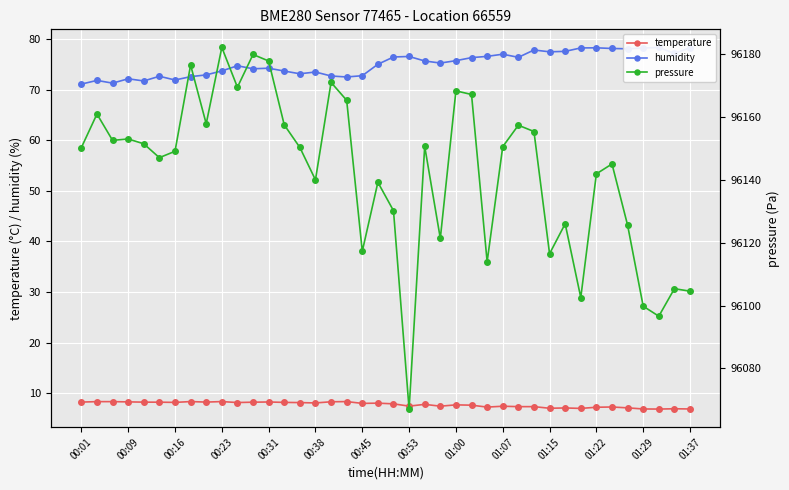

What is the value of the pressure point at the 37th from the left?

96099.8